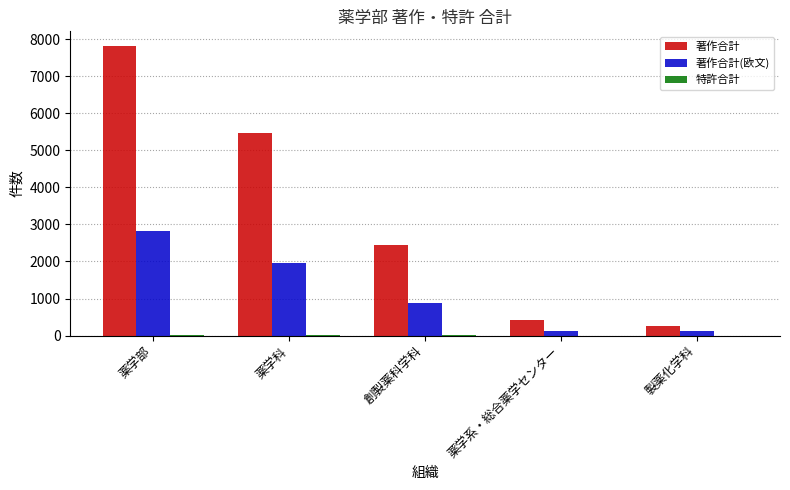

Between 創製薬科学科 and 薬学系・総合薬学センター, which series saw the biggest shift?

著作合計